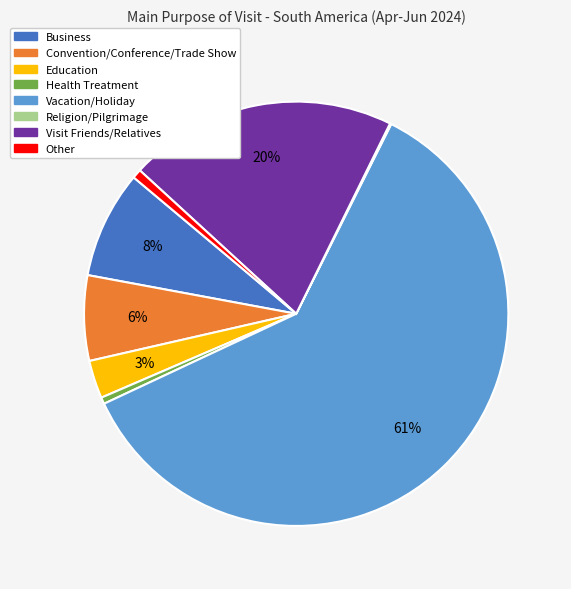

The Visit Friends/Relatives slice represents 20% of the pie. True or false?

True